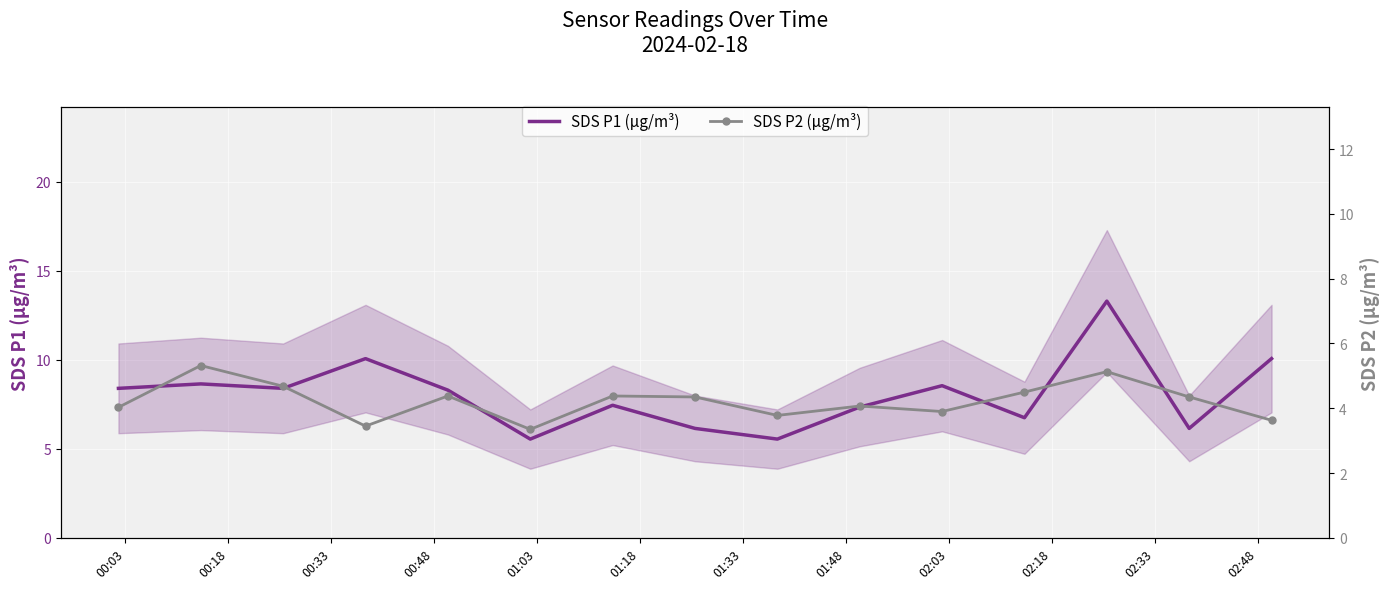

What is the maximum value for SDS P1 (µg/m³)?

13.3